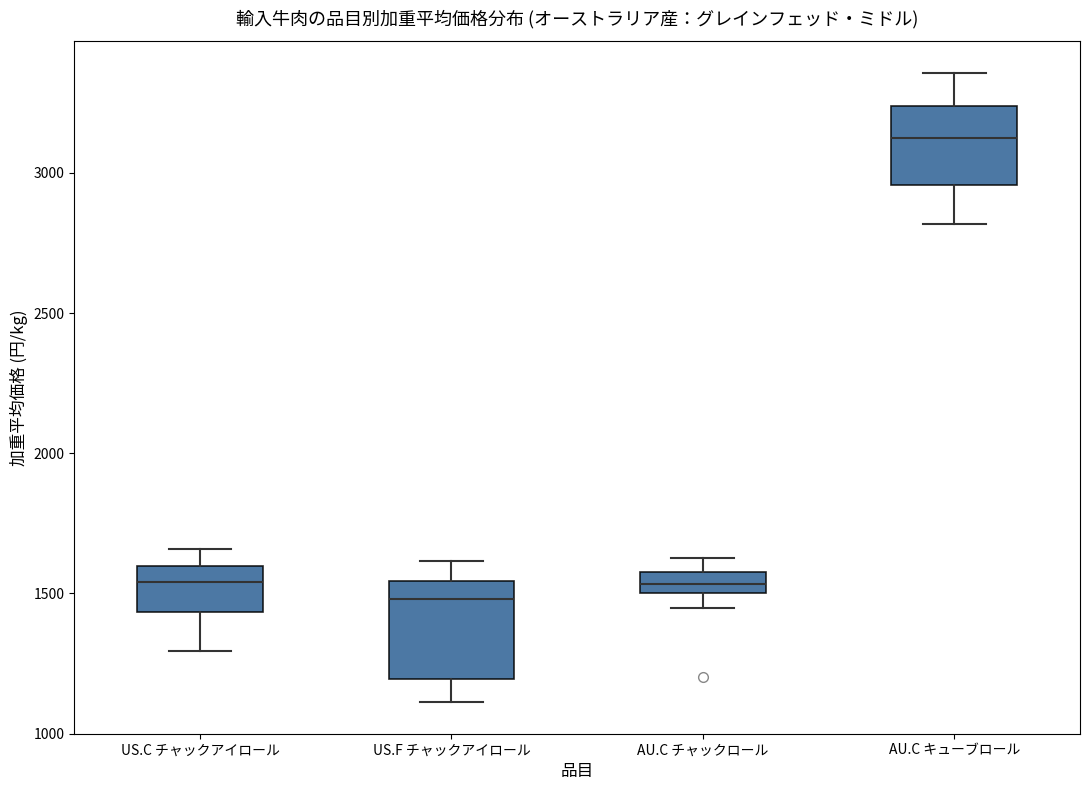

Where does the median line of the box for US.C チャックアイロール sit on the y-axis? The values are not printed on the chart, so give them approximately, as read against the axis.

1550